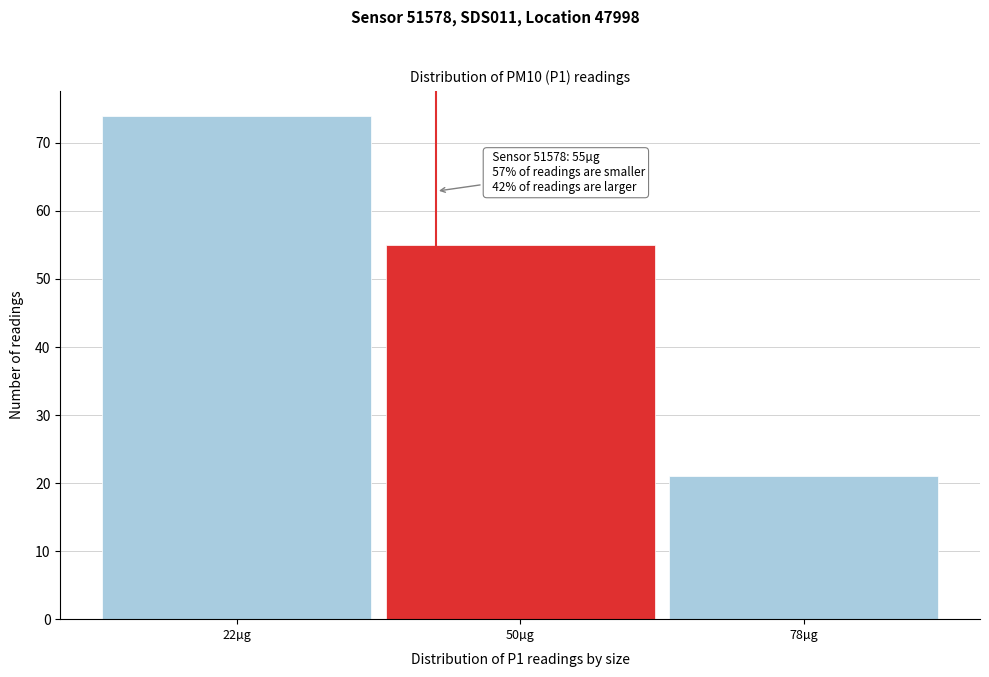

Reading left to right, list all the values displayed in this chart.

74	55	21